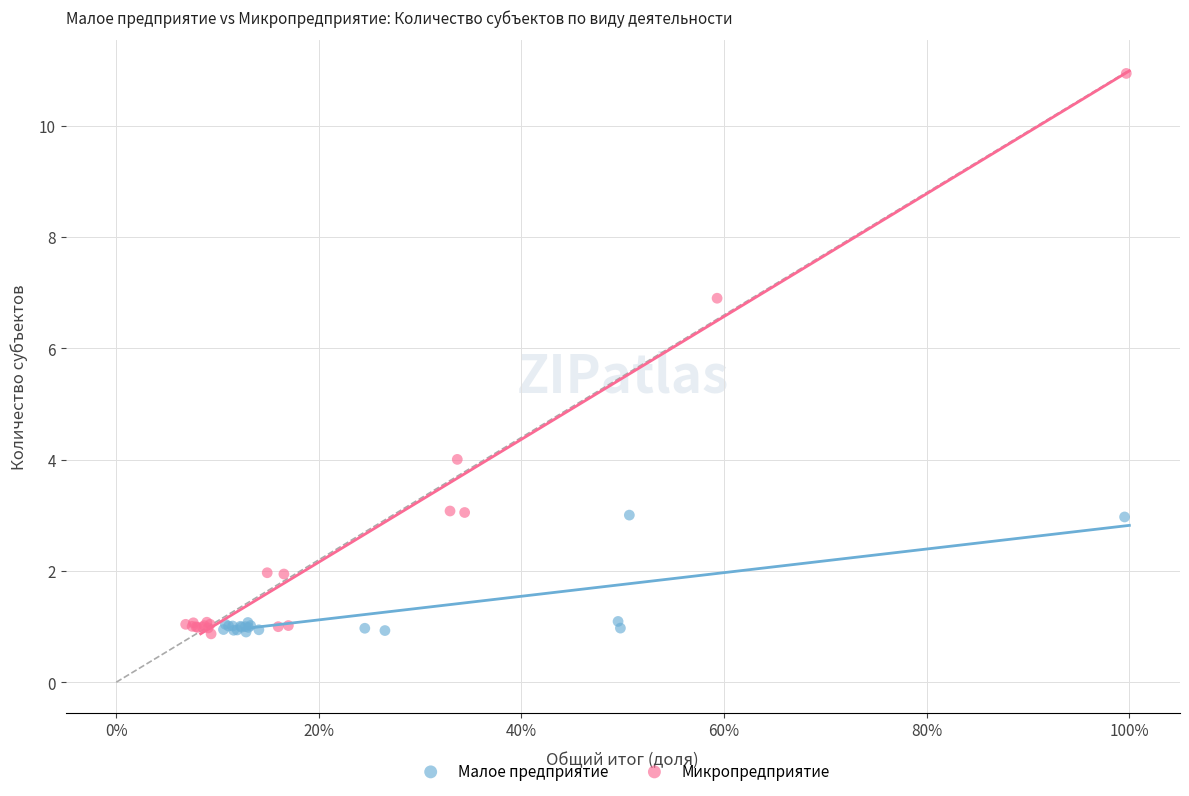

What are all the series names shown in the legend?

Малое предприятие, Микропредприятие